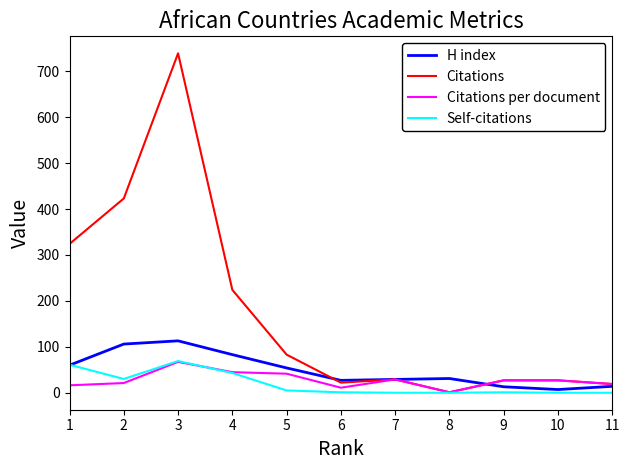

Which series has the largest total across all categories?

Citations